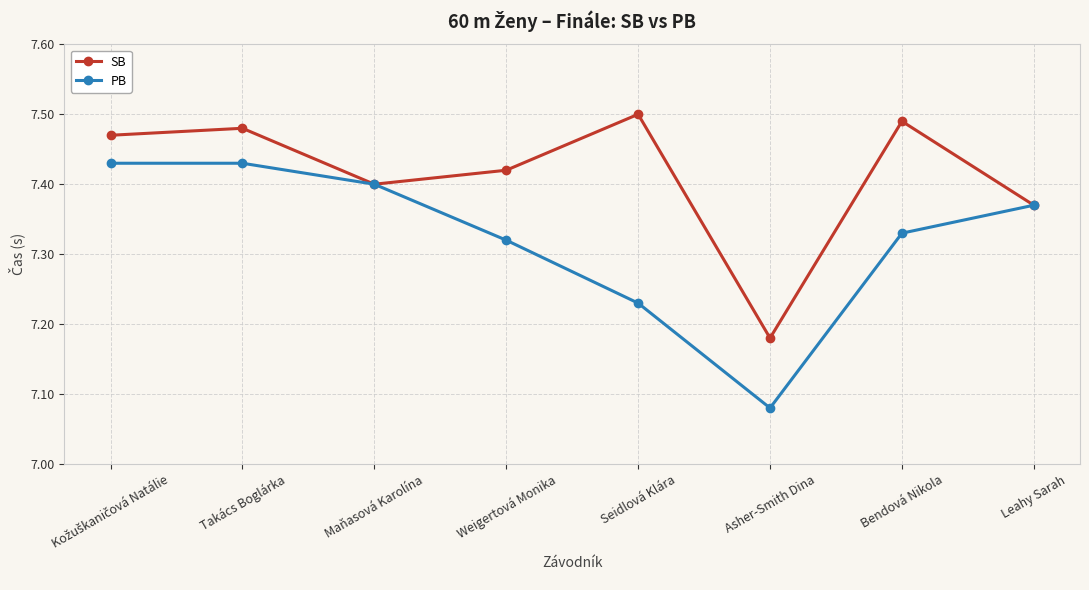

Which category has the lowest value in the PB series?

Asher-Smith Dina